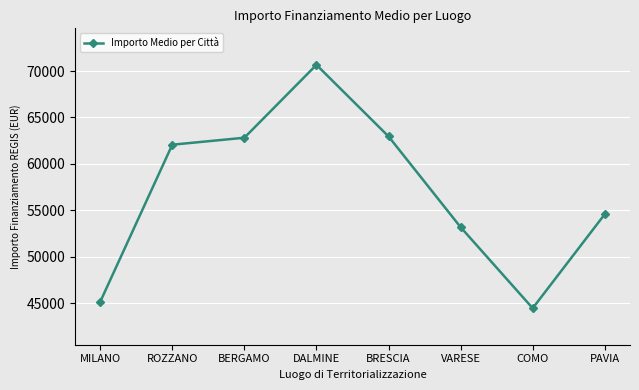

What is the maximum value shown in the chart?

70666.7